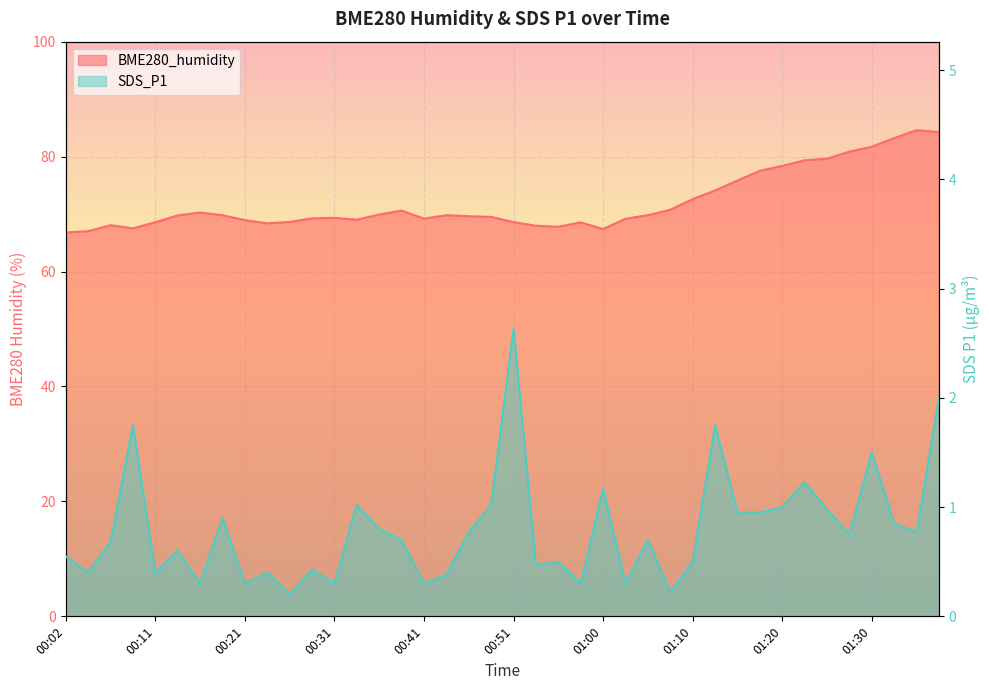

What is the sum of all BME280_humidity values?

2882.3